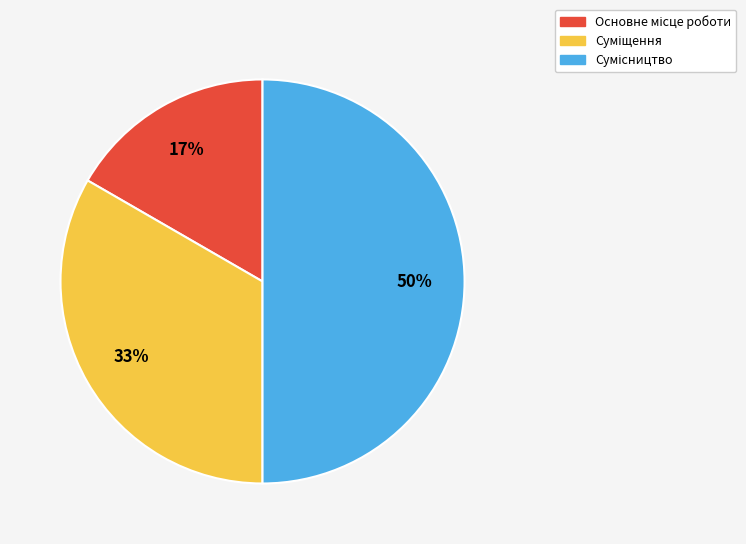

To the nearest percent, what is the difference between the largest and smallest slice percentages?

33%